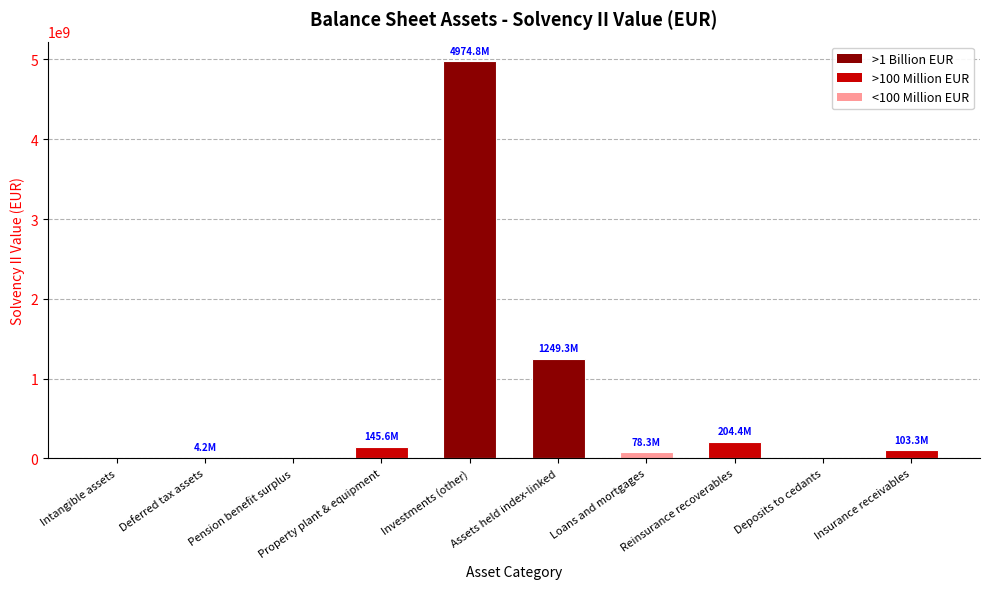

What value does the data have at Property plant & equipment?

145577172.7